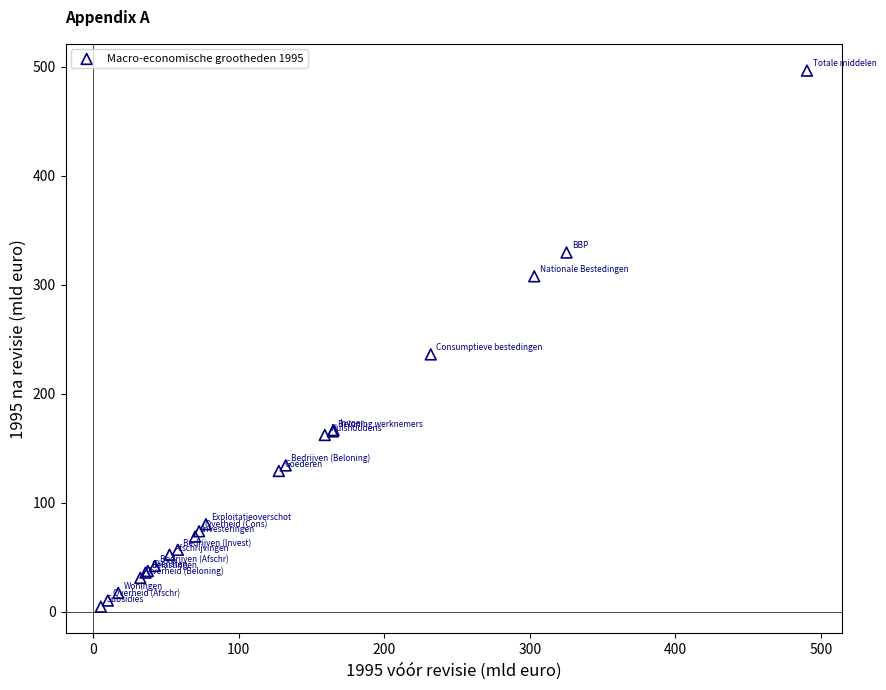

What Y value in the scatter plot is closest to 250?

236.1